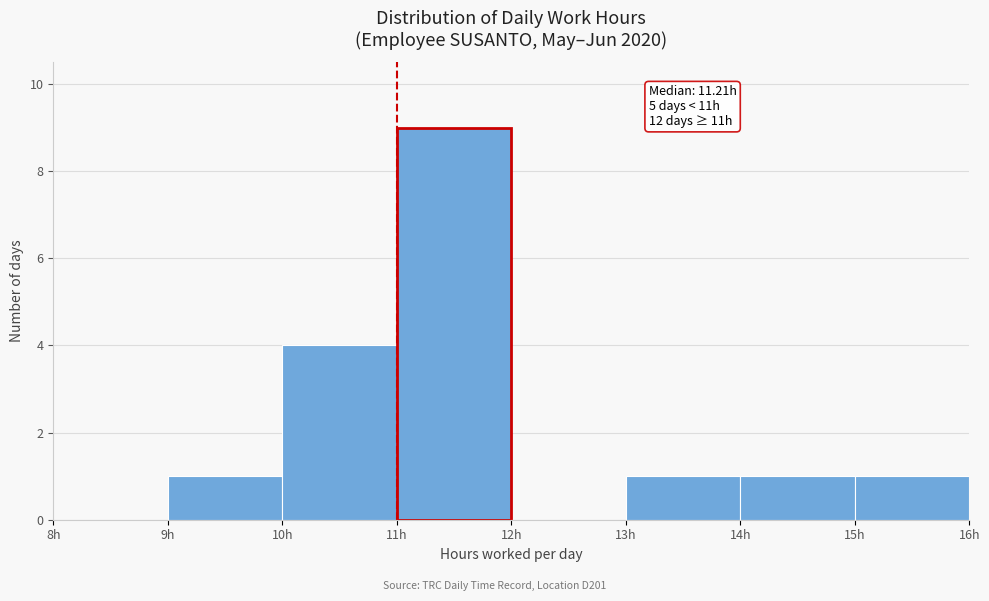

Which range on the x-axis has the tallest bar?

11 to 12